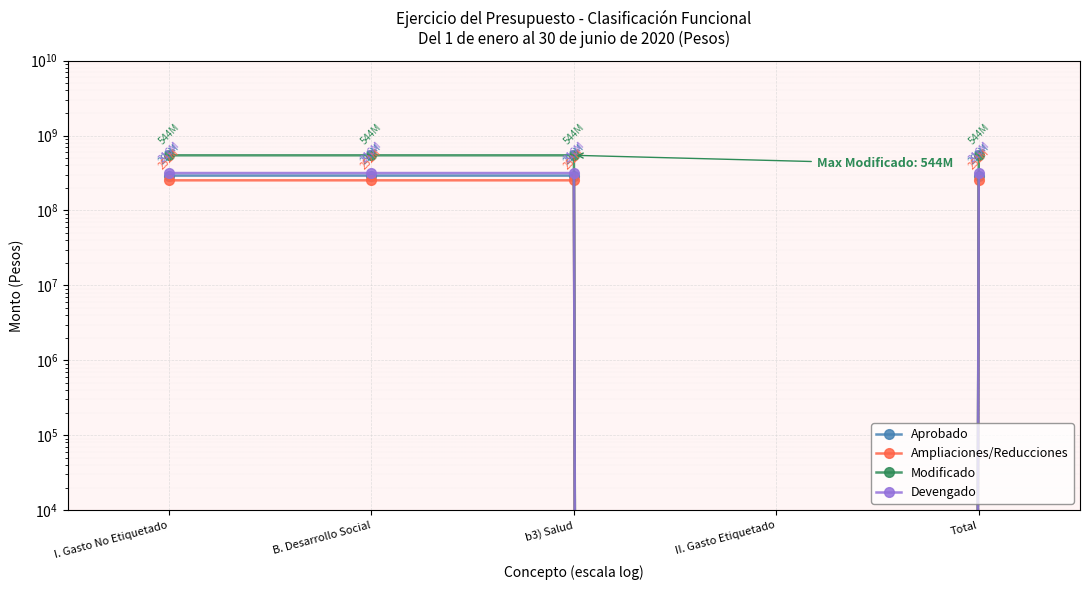

Which category has the lowest value across all series?

II. Gasto Etiquetado